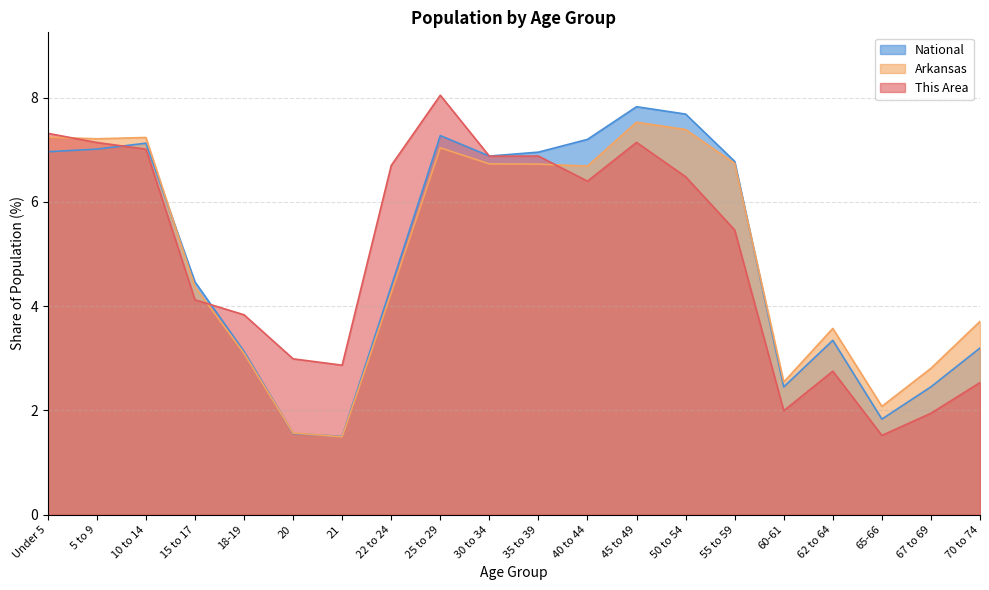

Which series has the widest spread of values?

This Area